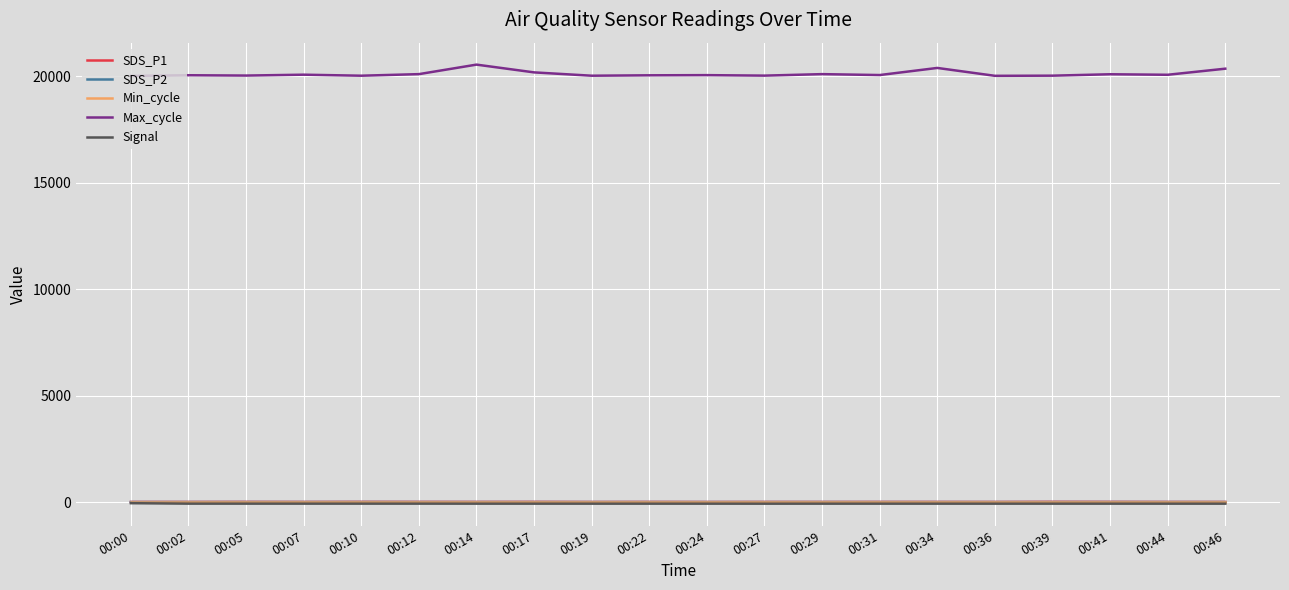

Does the chart display data point markers on the line(s)?

No